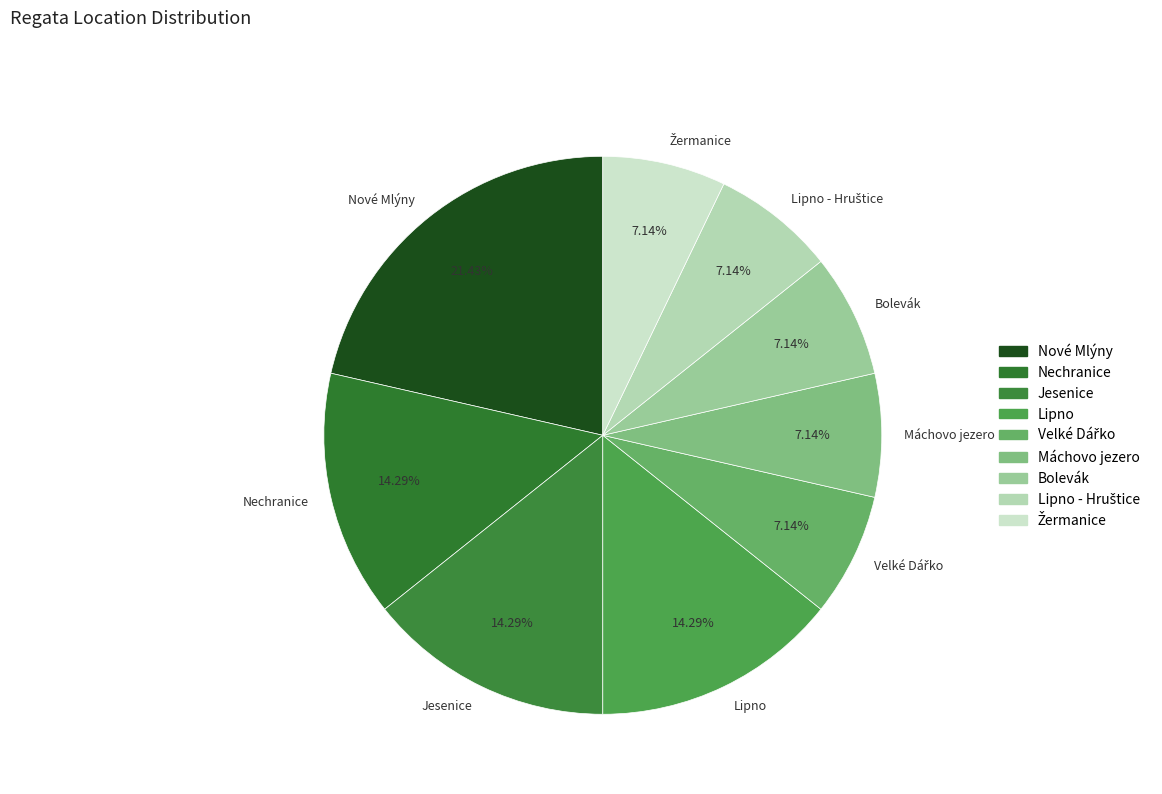

The Lipno slice represents 14% of the pie. True or false?

True